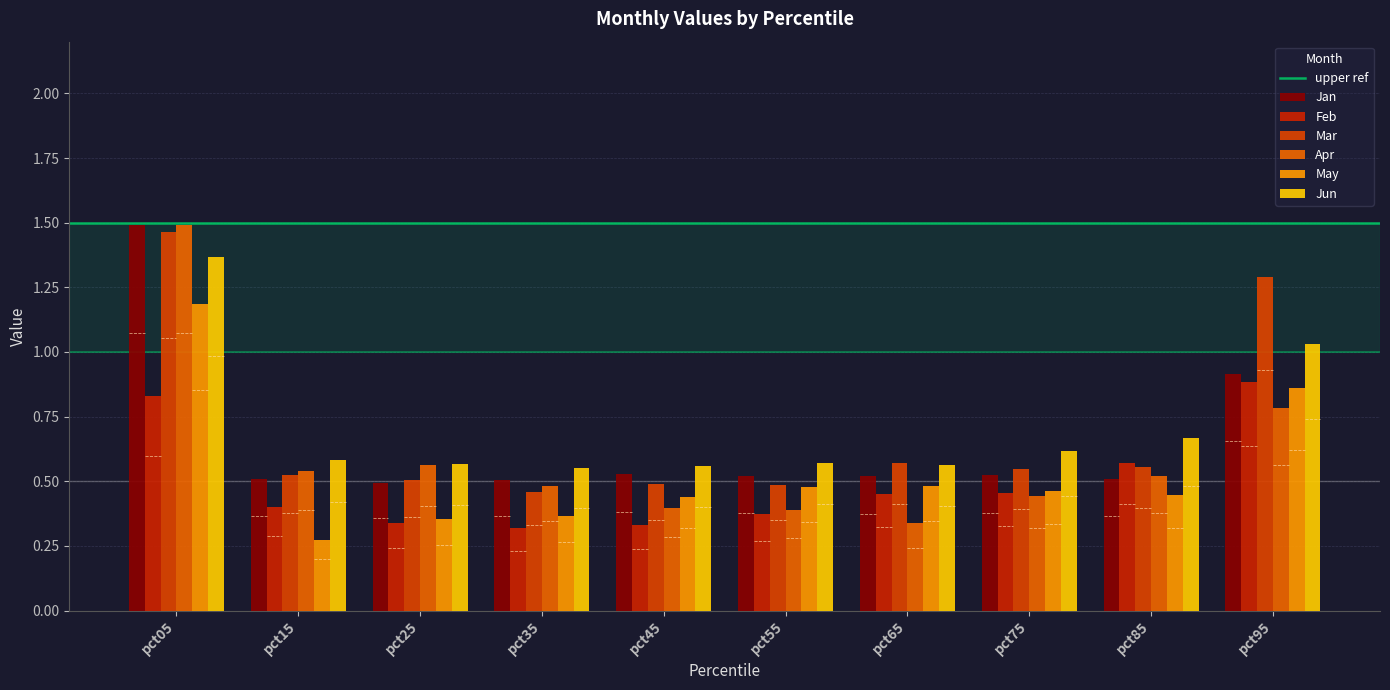

Rank the series at pct55 from lowest to highest value.

Feb, Apr, May, Mar, Jan, Jun